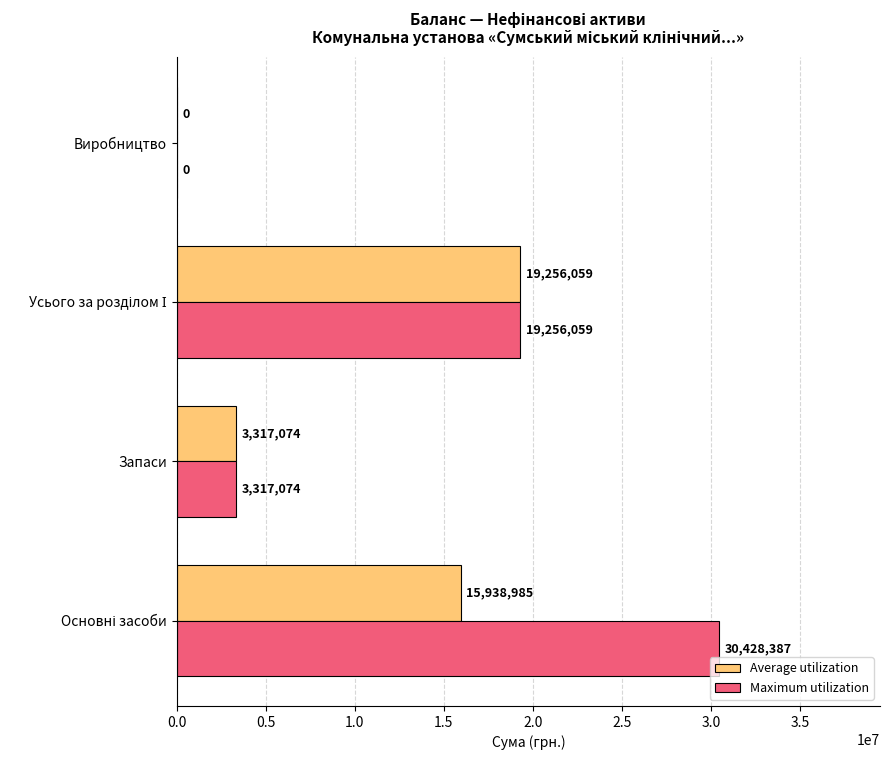

The Maximum utilization series shows 3317074 at Запаси. True or false?

True